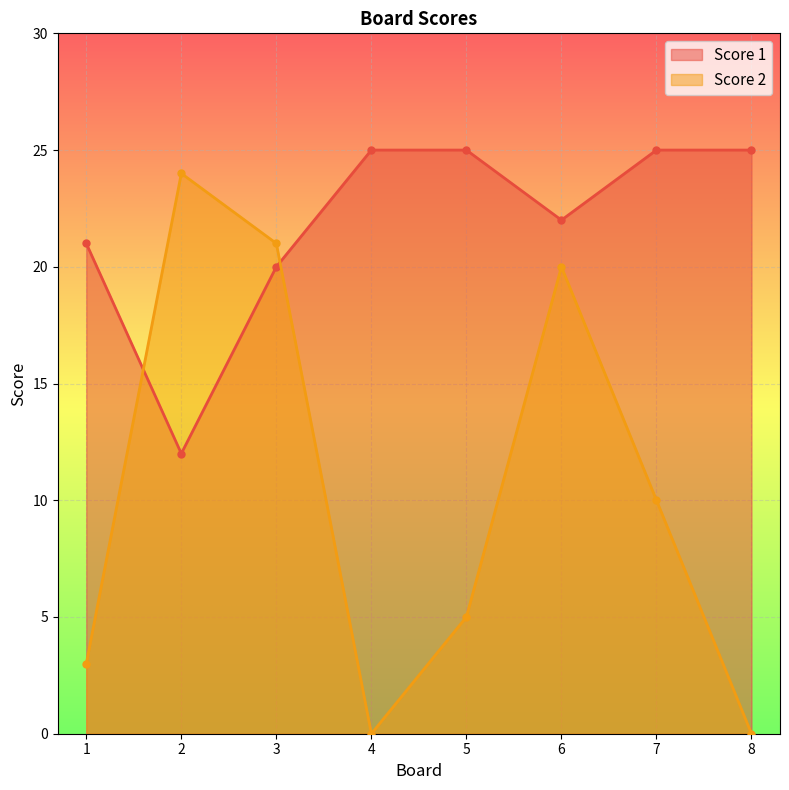

Which series ends up on top after the final intersection of Score 2 and Score 1?

Score 1